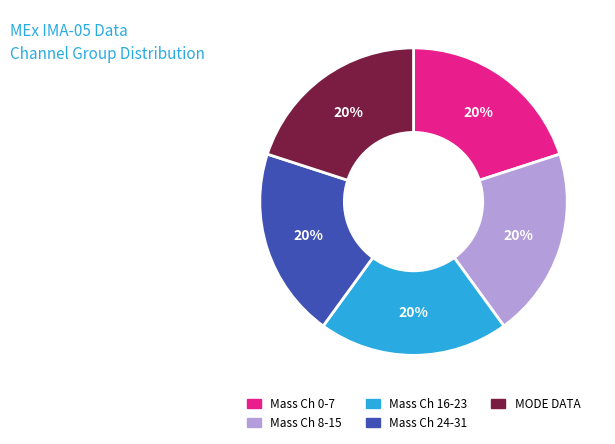

Count the number of slices in the pie.

5